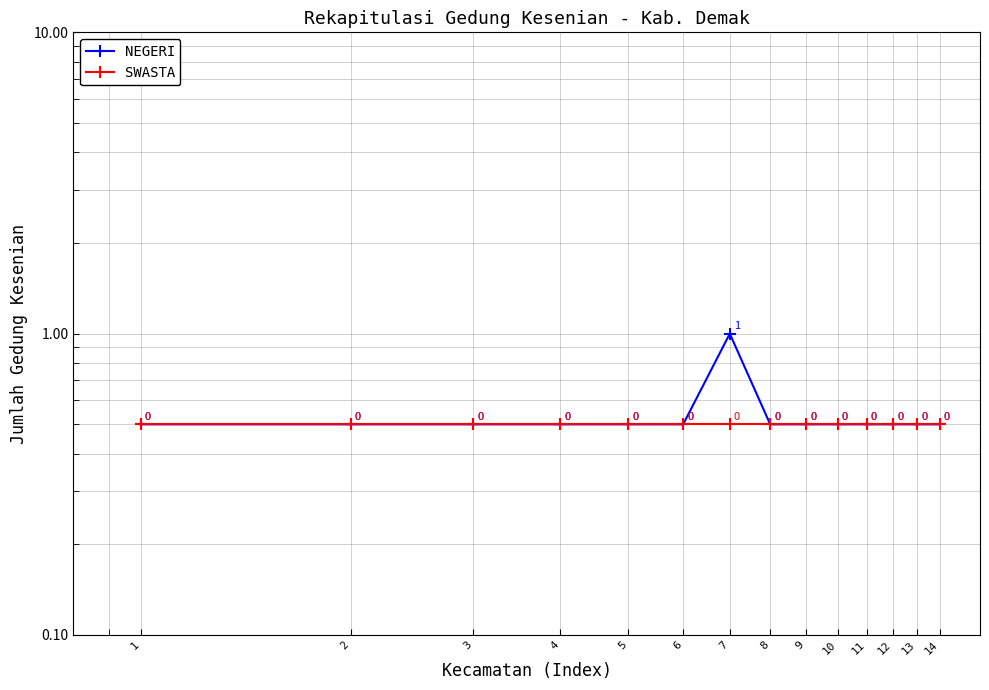

Is it true that SWASTA equals 0.5 at 12?

True